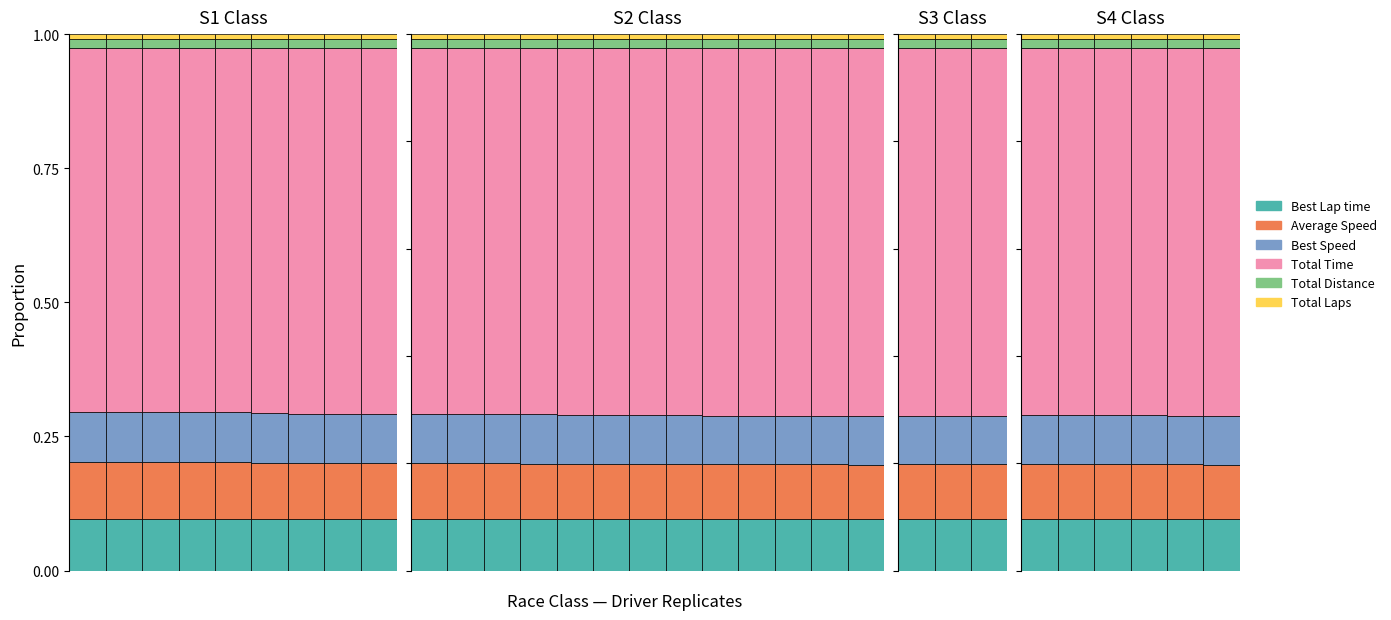

Which has a higher value, 3 or 1?

1